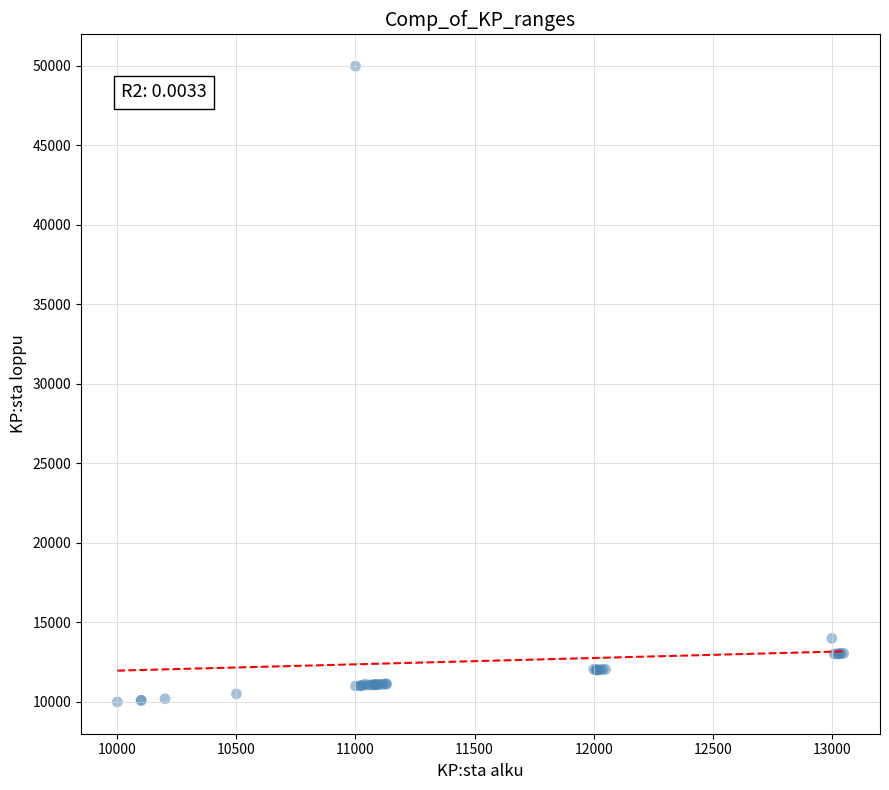

What Y value in the scatter plot is closest to 29995?

13999